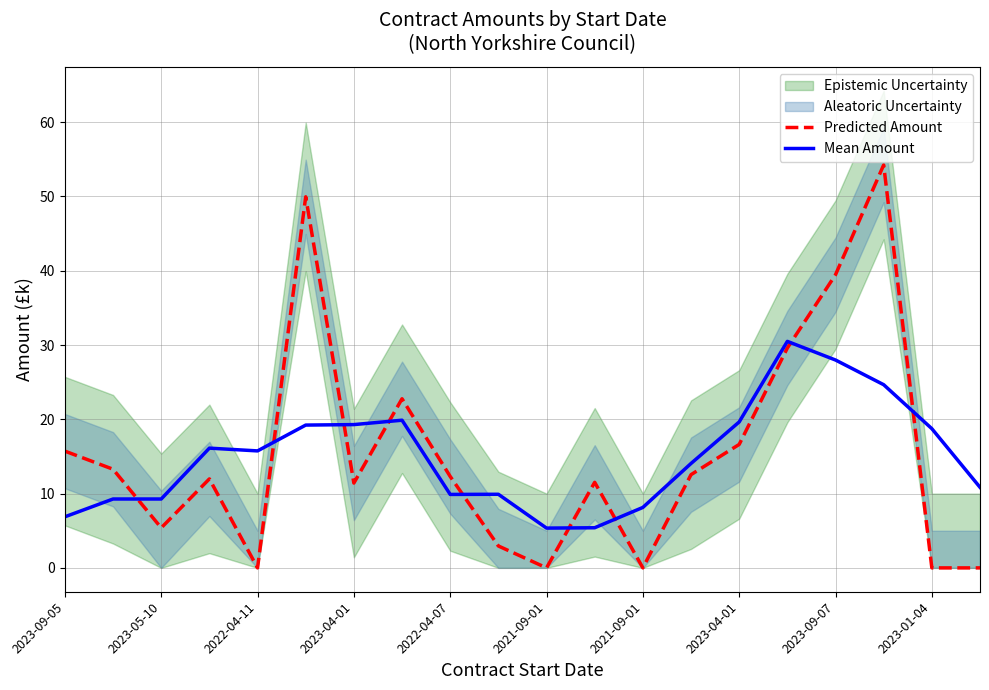

Read the Mean Amount value at 11.

5.4